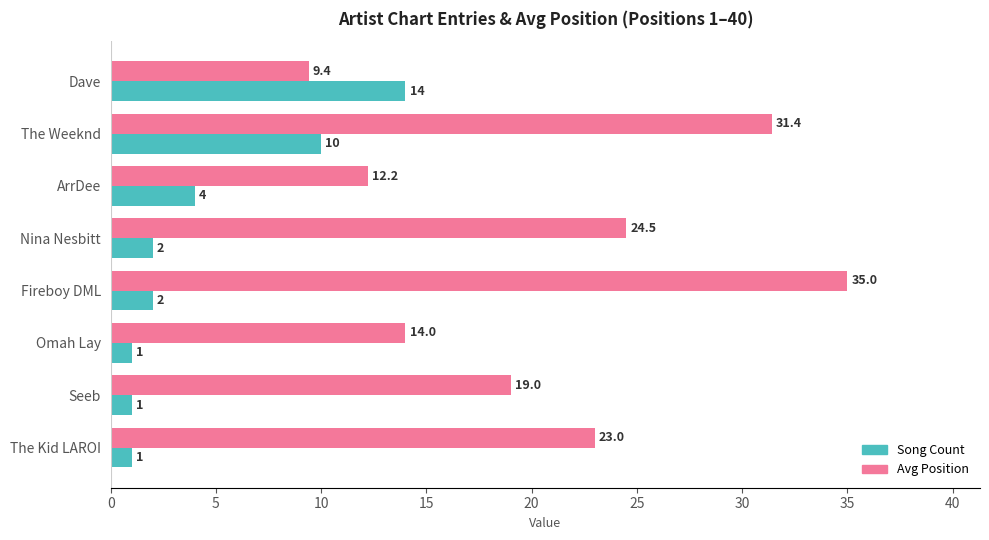

The value of Song Count at Omah Lay is 1.0. True or false?

True